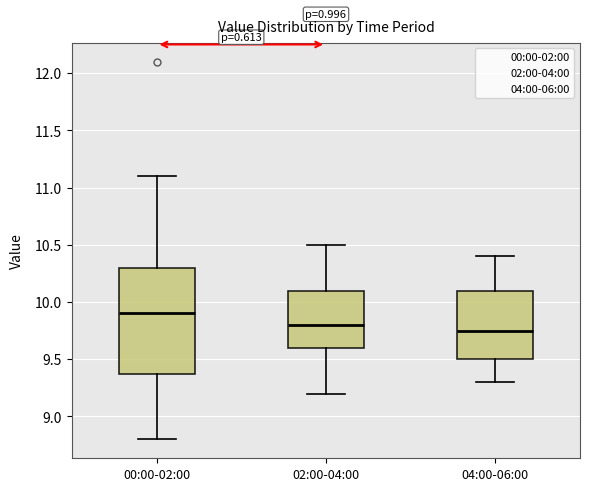

Reading left to right, transcribe this box plot: for each box, give where its median line is, the range the box spans, and where its two whiskers end, as read against the y-axis. The values are not printed on the chart, so give them approximately, as read against the axis.

00:00-02:00: median 9.90, box 9.40 to 10.30, whiskers 8.80 to 11.10
02:00-04:00: median 9.80, box 9.60 to 10.10, whiskers 9.20 to 10.50
04:00-06:00: median 9.75, box 9.50 to 10.10, whiskers 9.30 to 10.40